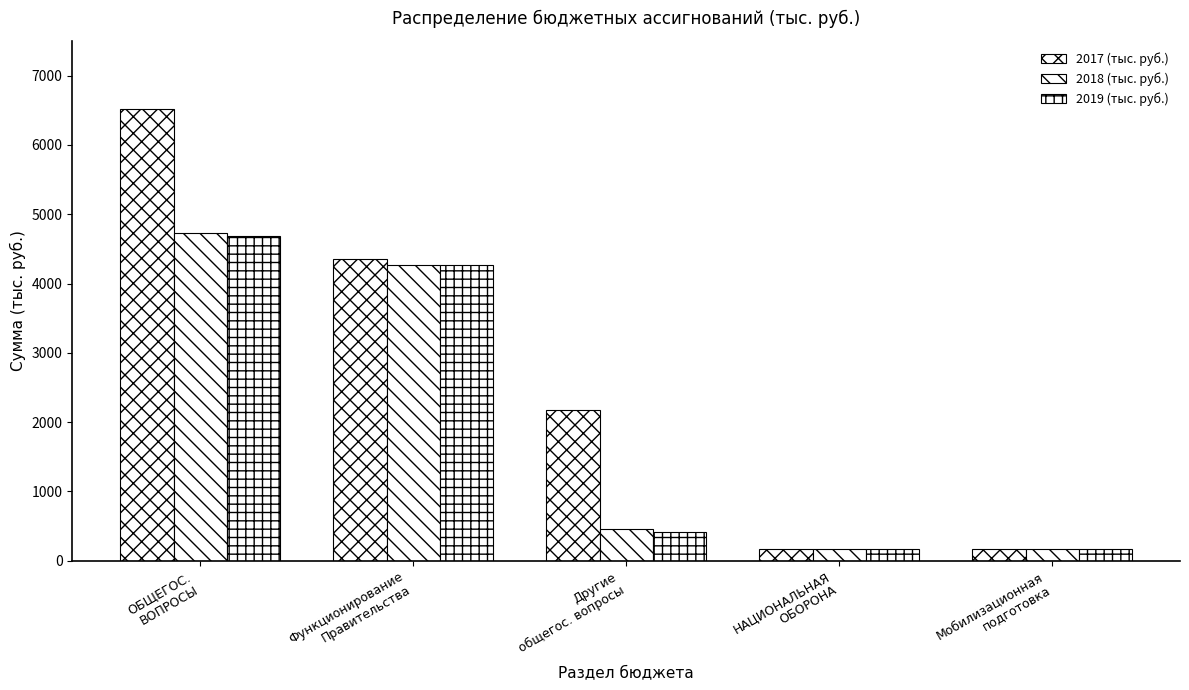

Are the bars grouped side by side (vs. stacked)?

Yes